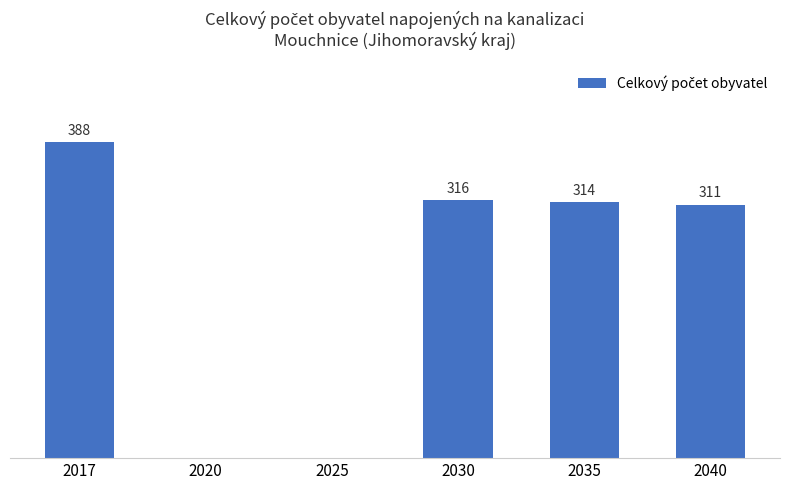

Rank the categories by value from highest to lowest.

2017, 2030, 2035, 2040, 2020, 2025